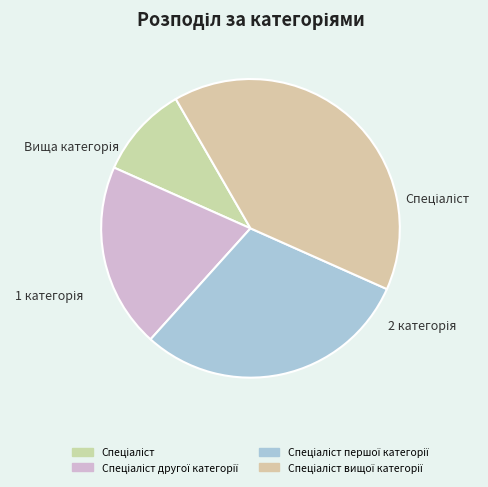

Count the number of slices in the pie.

4